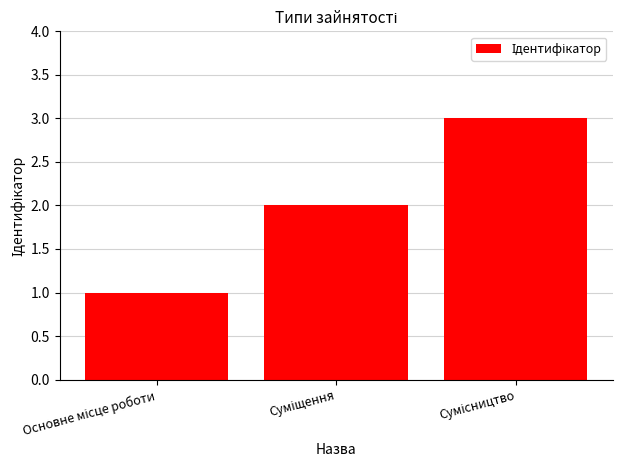

What is the maximum value shown in the chart?

3